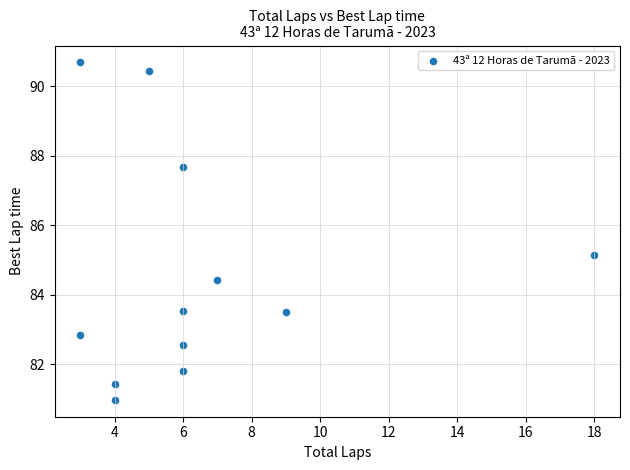

What Y value in the scatter plot is closest to 85?

85.1